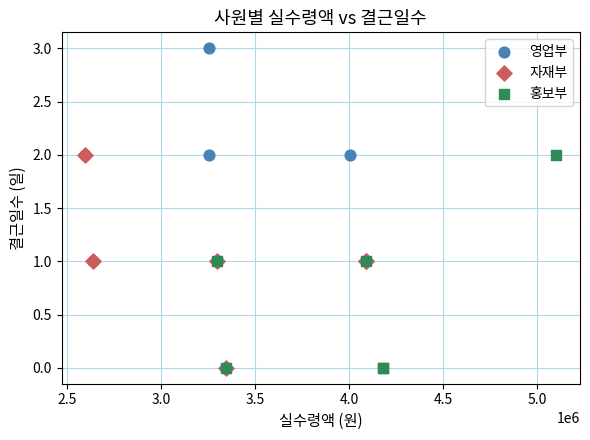

Which series has the largest Y range (max minus min)?

영업부